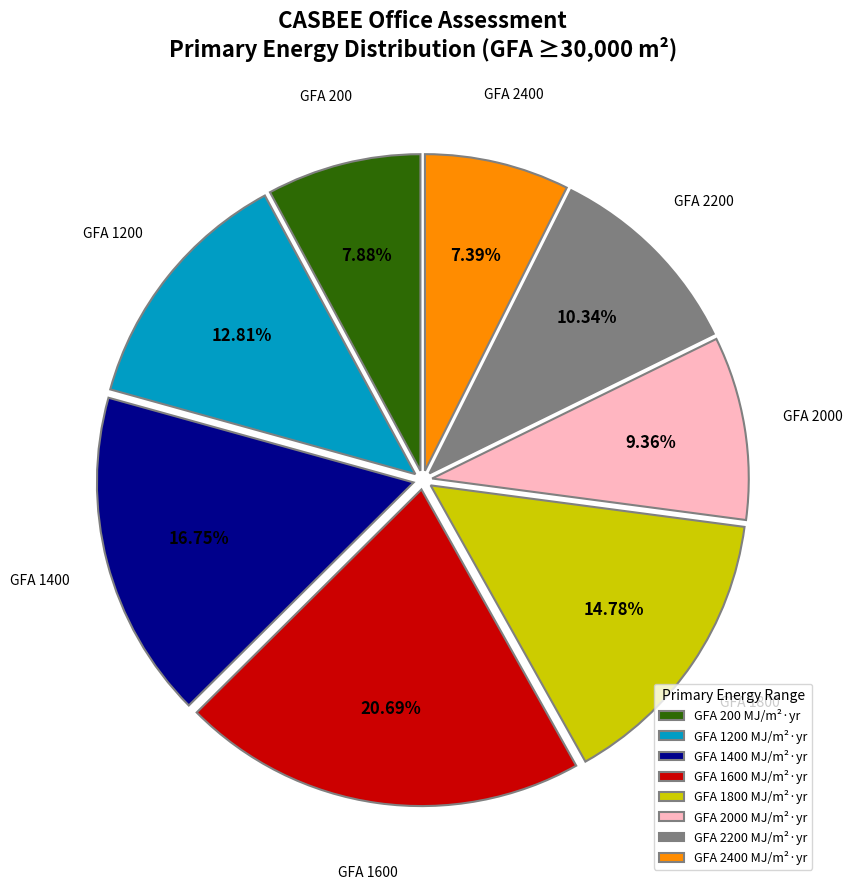

To the nearest percent, what is the difference between the largest and smallest slice percentages?

13%